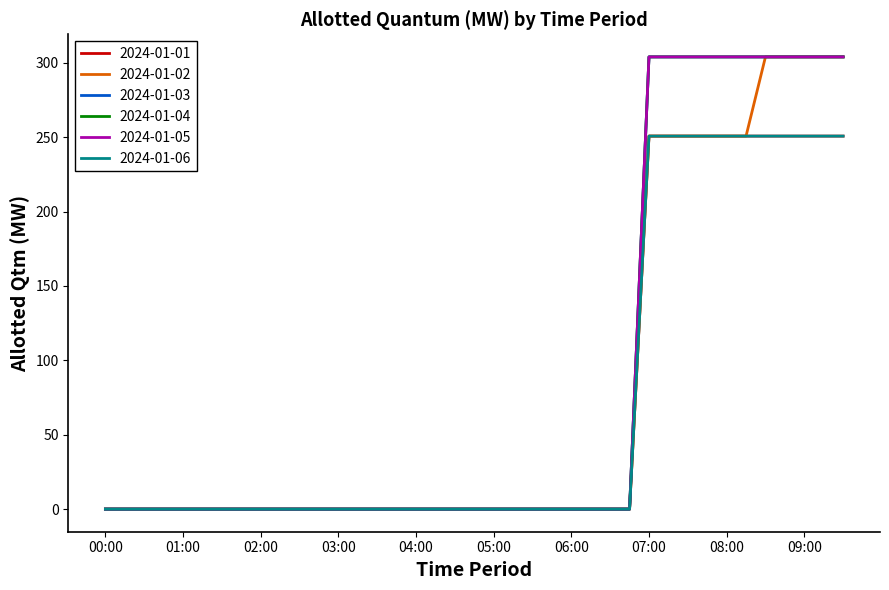

Reading left to right, list all the values displayed in this chart.

2024-01-01: 0.0	0.0	0.0	0.0	0.0	0.0	0.0	0.0	0.0	0.0	0.0	0.0	0.0	0.0	0.0	0.0	0.0	0.0	0.0	0.0	0.0	0.0	0.0	0.0	0.0	0.0	0.0	0.0	250.8	250.8	250.8	250.8	250.8	250.8	250.8	250.8	250.8	250.8	250.8
2024-01-02: 0.0	0.0	0.0	0.0	0.0	0.0	0.0	0.0	0.0	0.0	0.0	0.0	0.0	0.0	0.0	0.0	0.0	0.0	0.0	0.0	0.0	0.0	0.0	0.0	0.0	0.0	0.0	0.0	250.8	250.8	250.8	250.8	250.8	250.8	304.0	304.0	304.0	304.0	304.0
2024-01-03: 0.0	0.0	0.0	0.0	0.0	0.0	0.0	0.0	0.0	0.0	0.0	0.0	0.0	0.0	0.0	0.0	0.0	0.0	0.0	0.0	0.0	0.0	0.0	0.0	0.0	0.0	0.0	0.0	304.0	304.0	304.0	304.0	304.0	304.0	304.0	304.0	304.0	304.0	304.0
2024-01-04: 0.0	0.0	0.0	0.0	0.0	0.0	0.0	0.0	0.0	0.0	0.0	0.0	0.0	0.0	0.0	0.0	0.0	0.0	0.0	0.0	0.0	0.0	0.0	0.0	0.0	0.0	0.0	0.0	304.0	304.0	304.0	304.0	304.0	304.0	304.0	304.0	304.0	304.0	304.0
2024-01-05: 0.0	0.0	0.0	0.0	0.0	0.0	0.0	0.0	0.0	0.0	0.0	0.0	0.0	0.0	0.0	0.0	0.0	0.0	0.0	0.0	0.0	0.0	0.0	0.0	0.0	0.0	0.0	0.0	304.0	304.0	304.0	304.0	304.0	304.0	304.0	304.0	304.0	304.0	304.0
2024-01-06: 0.0	0.0	0.0	0.0	0.0	0.0	0.0	0.0	0.0	0.0	0.0	0.0	0.0	0.0	0.0	0.0	0.0	0.0	0.0	0.0	0.0	0.0	0.0	0.0	0.0	0.0	0.0	0.0	250.8	250.8	250.8	250.8	250.8	250.8	250.8	250.8	250.8	250.8	250.8